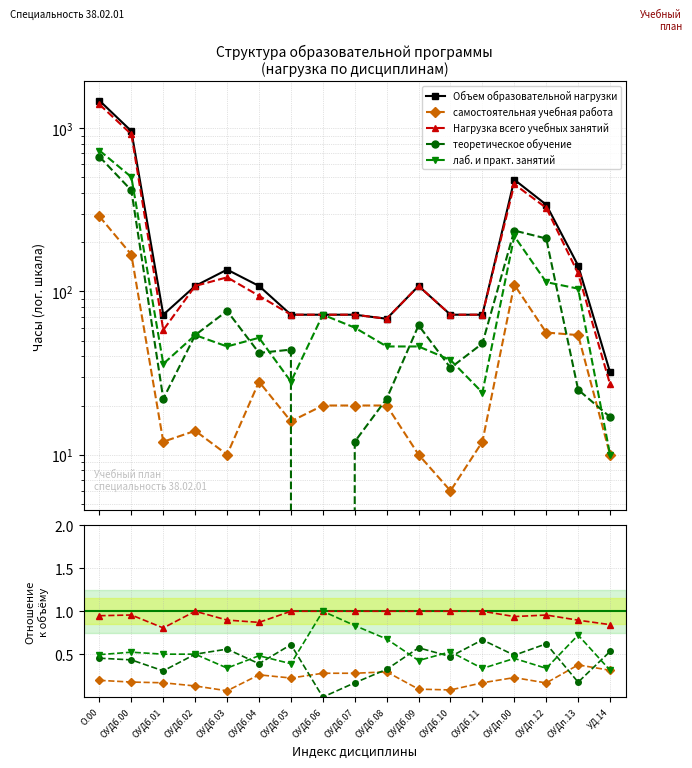

Does the chart have visible grid lines?

Yes